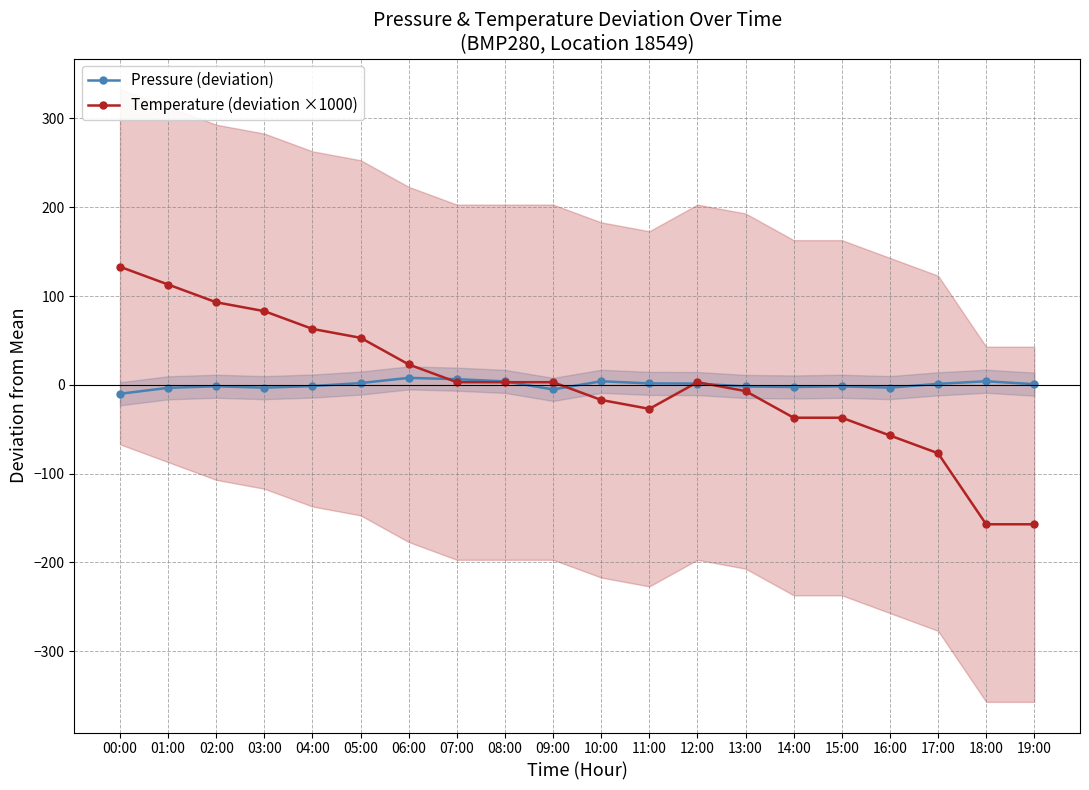

What is the difference between the Temperature (deviation ×1000) values at 00:00 and 11:00?

160.0